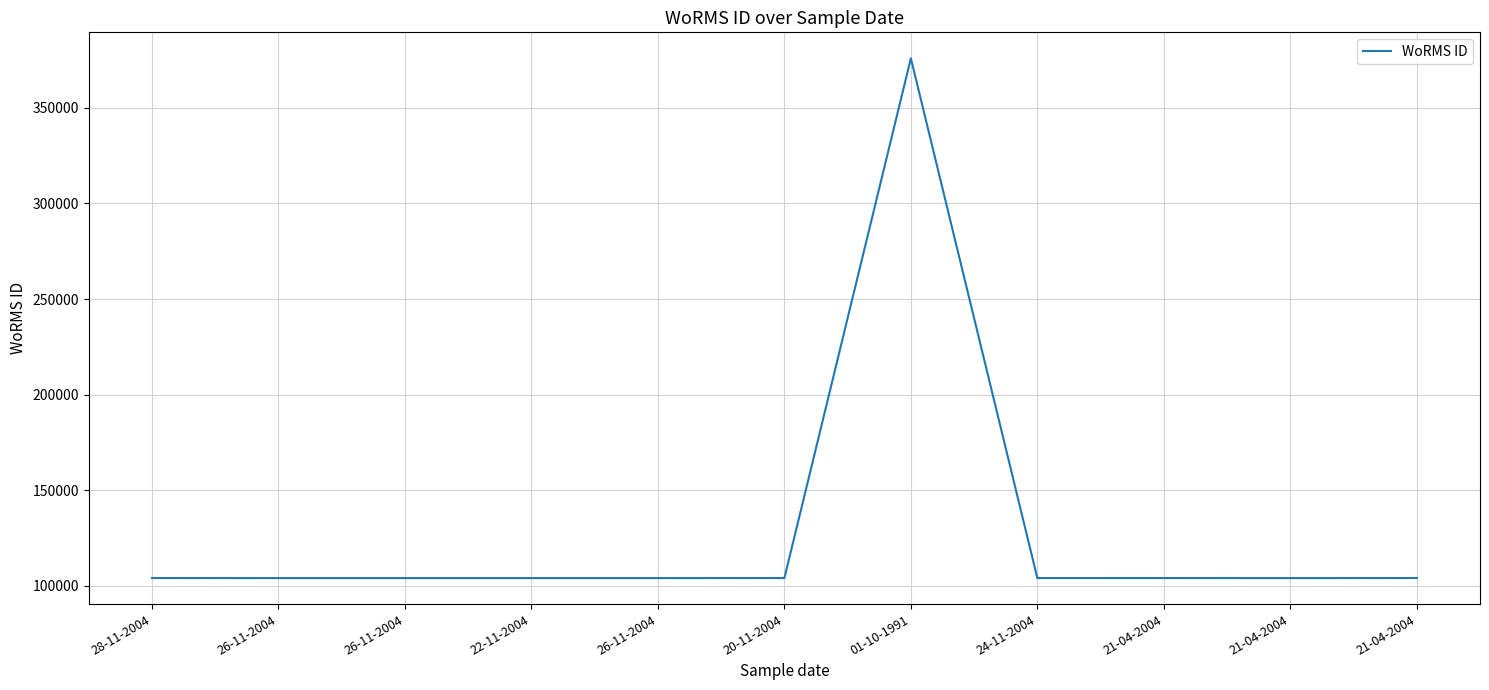

What is the difference between the maximum and minimum values?

271933